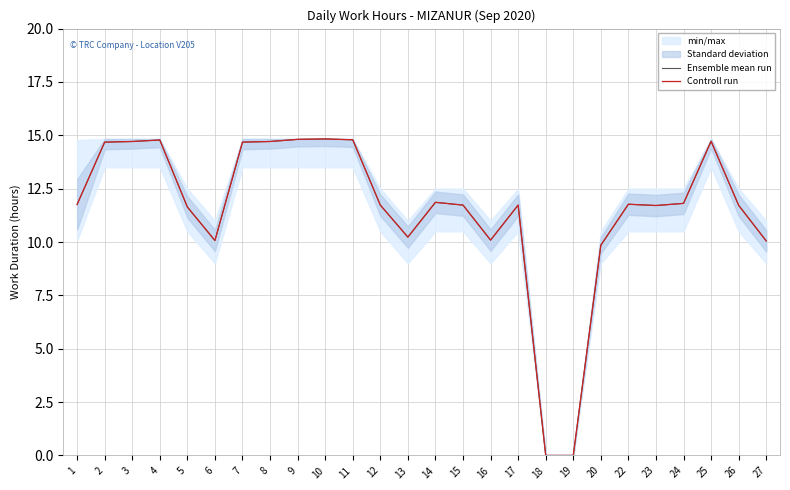

At which label does Controll run reach its peak?

10